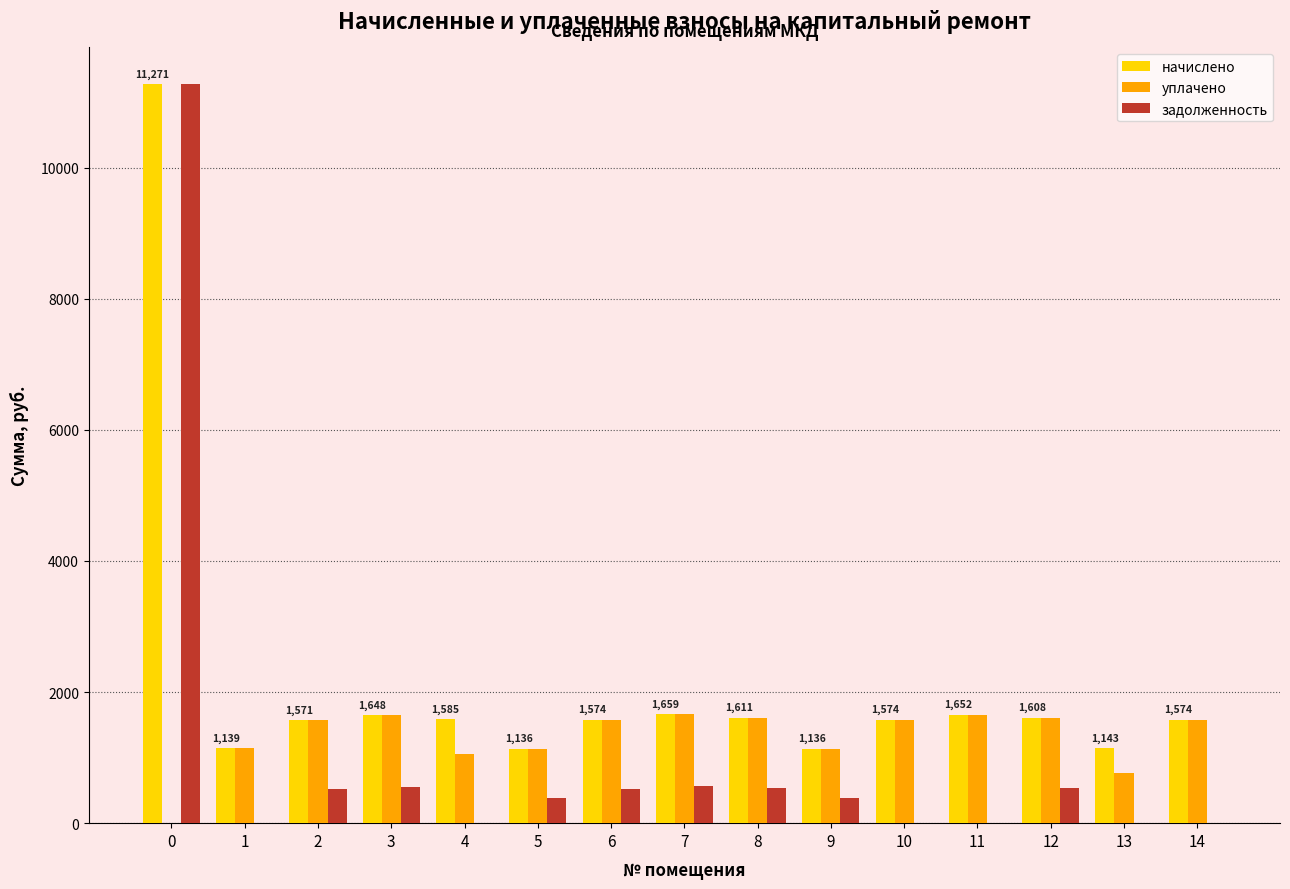

What are all the series names shown in the legend?

начислено, уплачено, задолженность